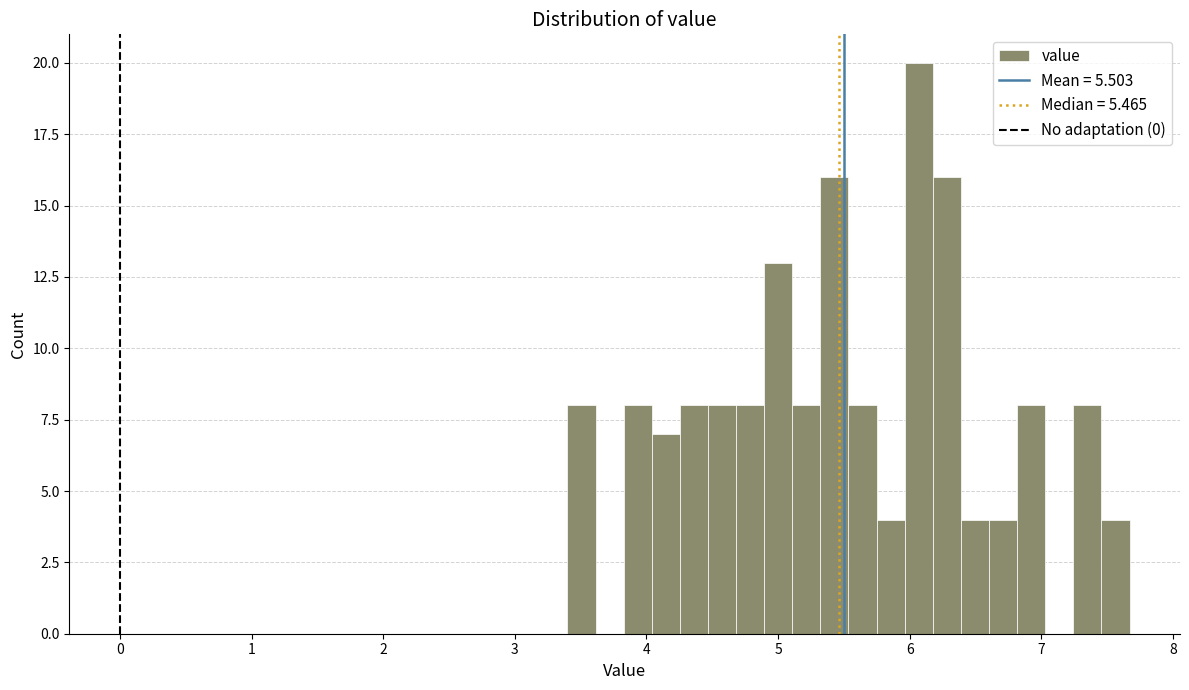

Around what value on the x-axis is the tallest bar? Give the approximate position of its centre, as read against the axis.

6.1